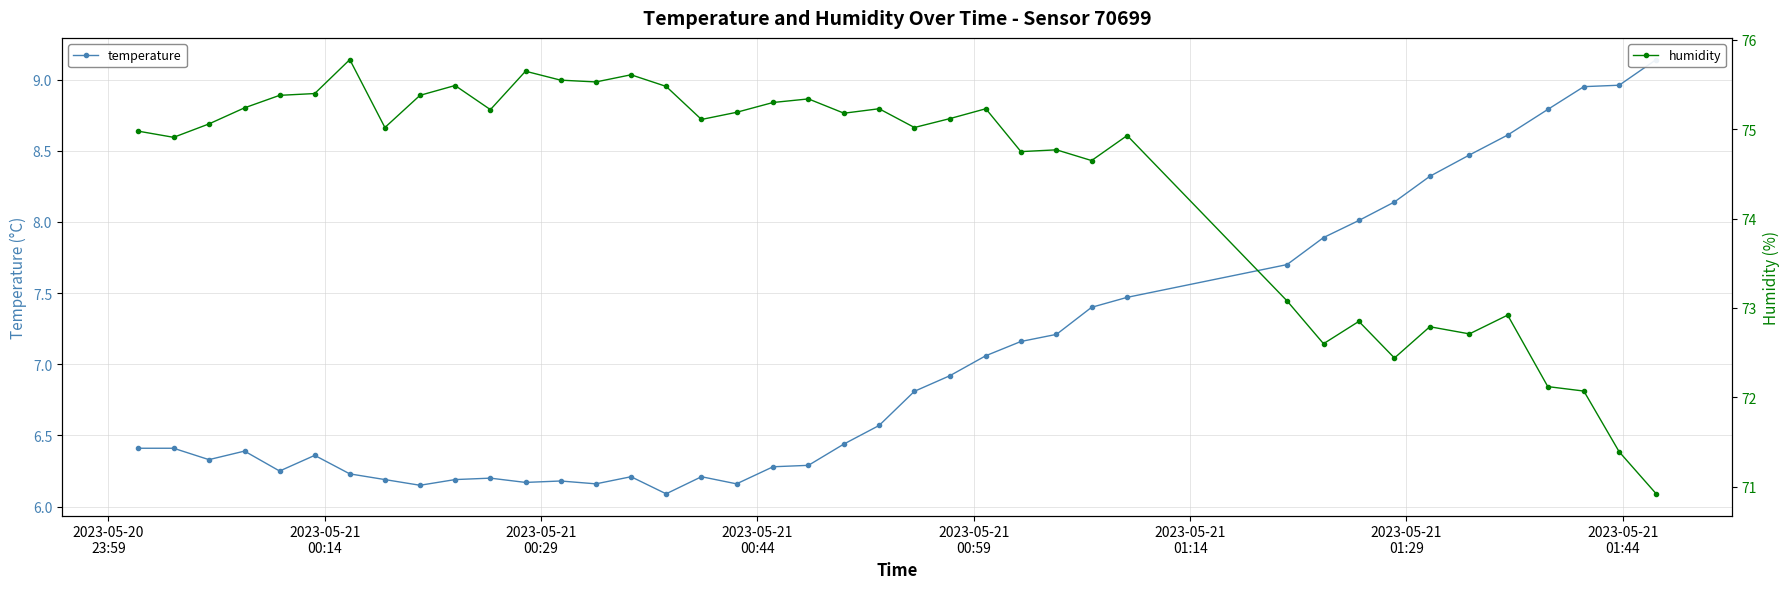

What is the minimum value for temperature?

6.1